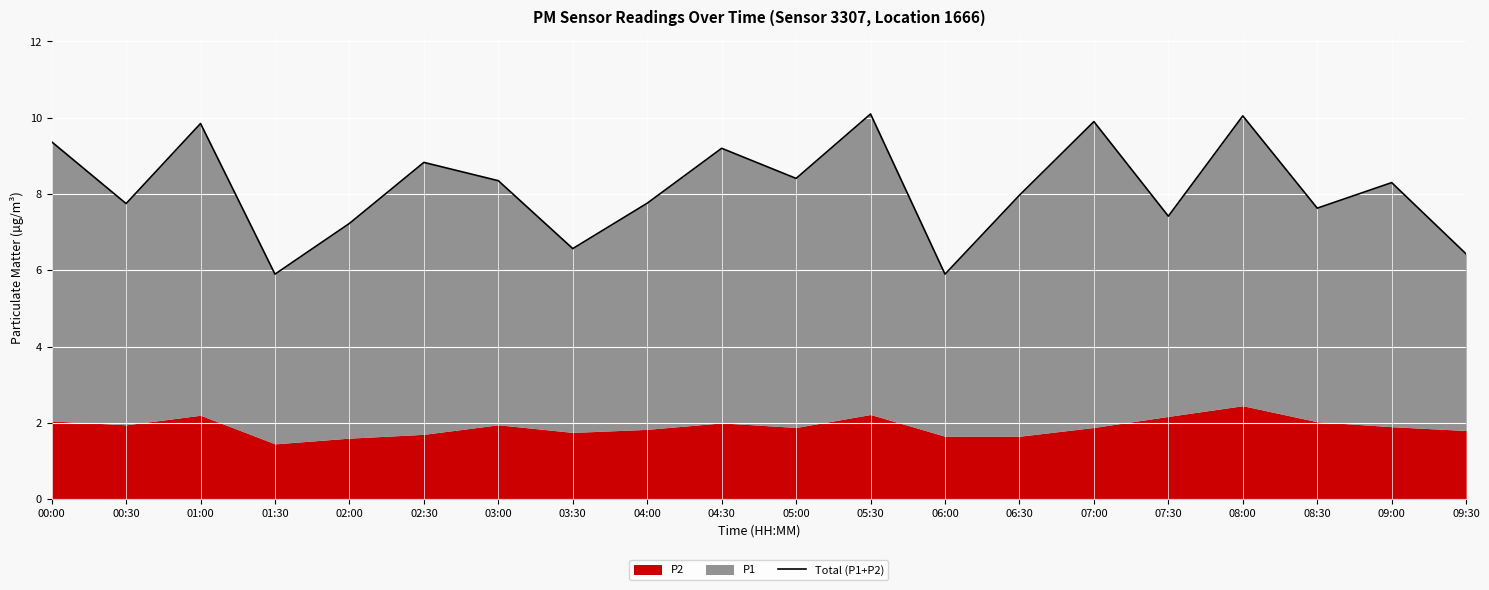

List the labels in order of value, largest first.

05:30, 08:00, 07:00, 01:00, 00:00, 04:30, 02:30, 05:00, 03:00, 09:00, 06:30, 04:00, 00:30, 08:30, 07:30, 02:00, 03:30, 09:30, 01:30, 06:00